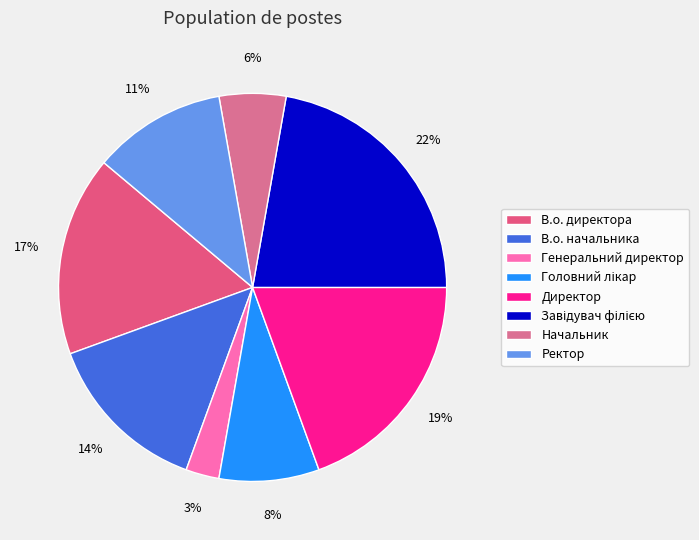

Count the number of slices in the pie.

8